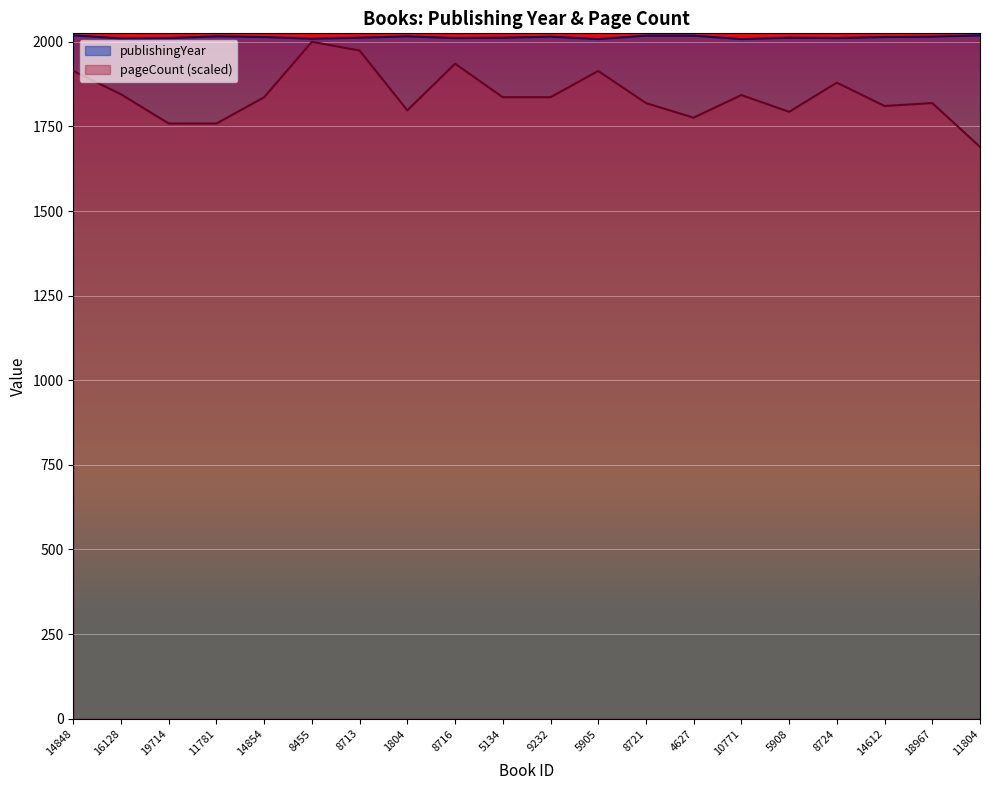

Which series changed the most between 14848 and 4627?

pageCount (scaled)